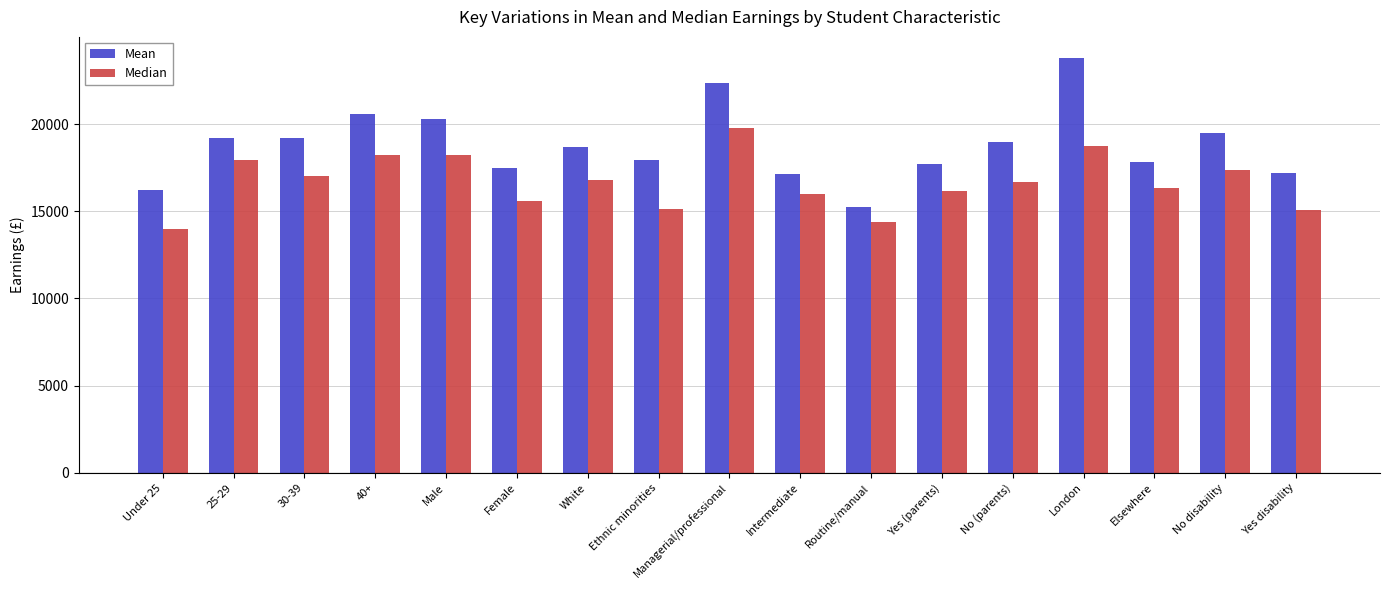

At which label is Mean closest to 19527?

No disability